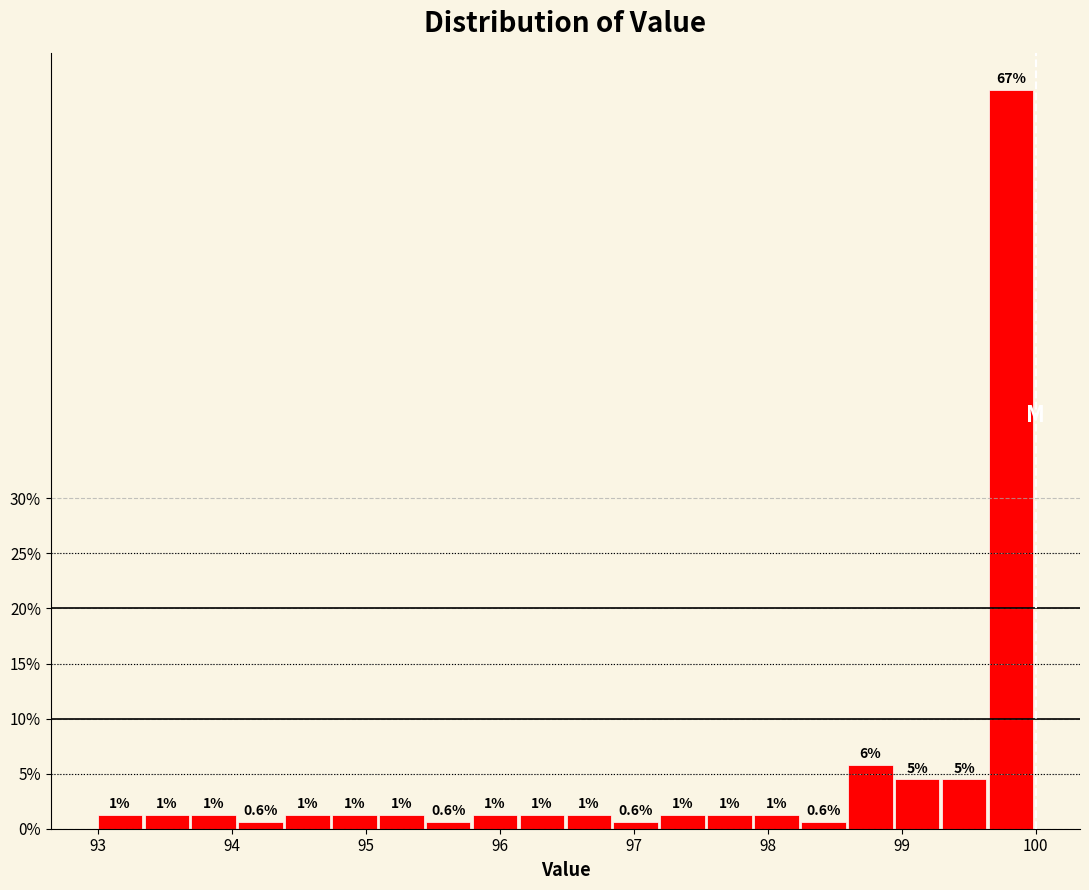

Around what value on the x-axis is the tallest bar? Give the approximate position of its centre, as read against the axis.

99.8